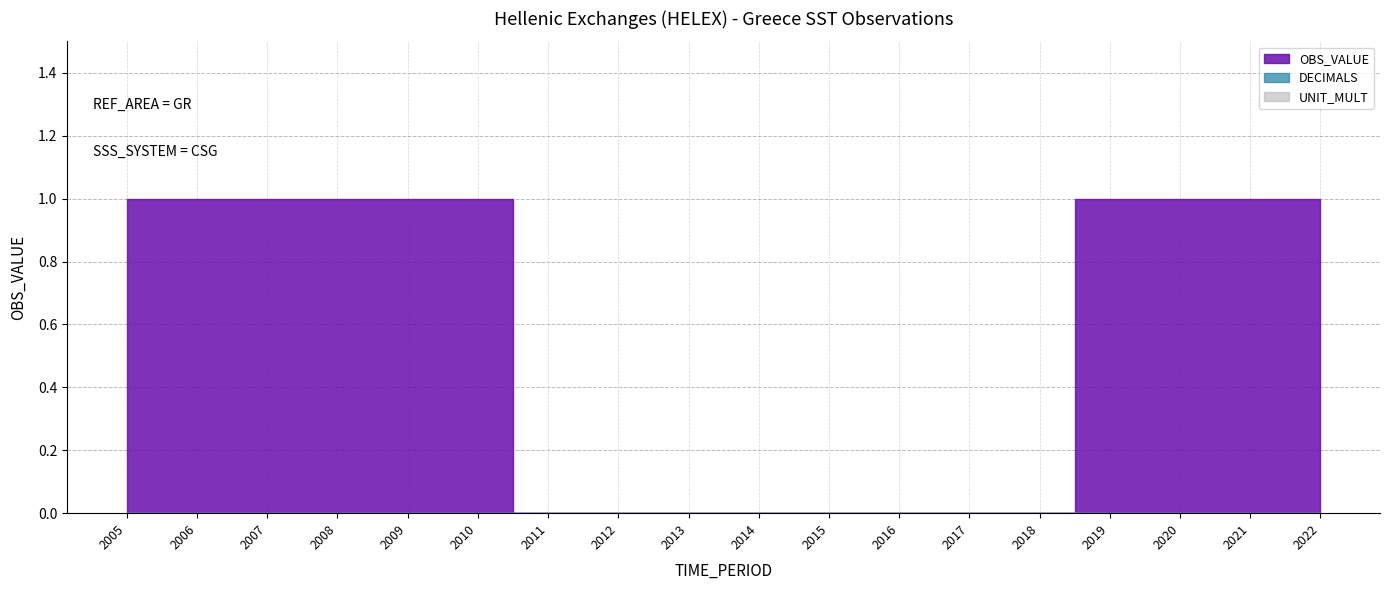

What is the total value across all series at 2009?

1